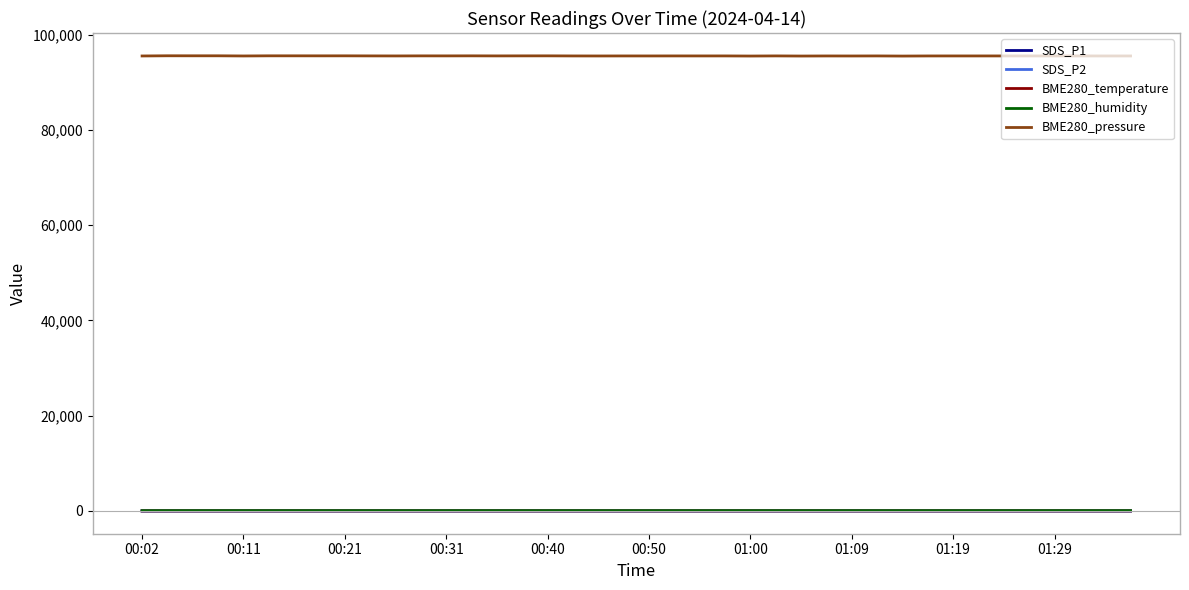

Which series has the largest total across all categories?

BME280_pressure